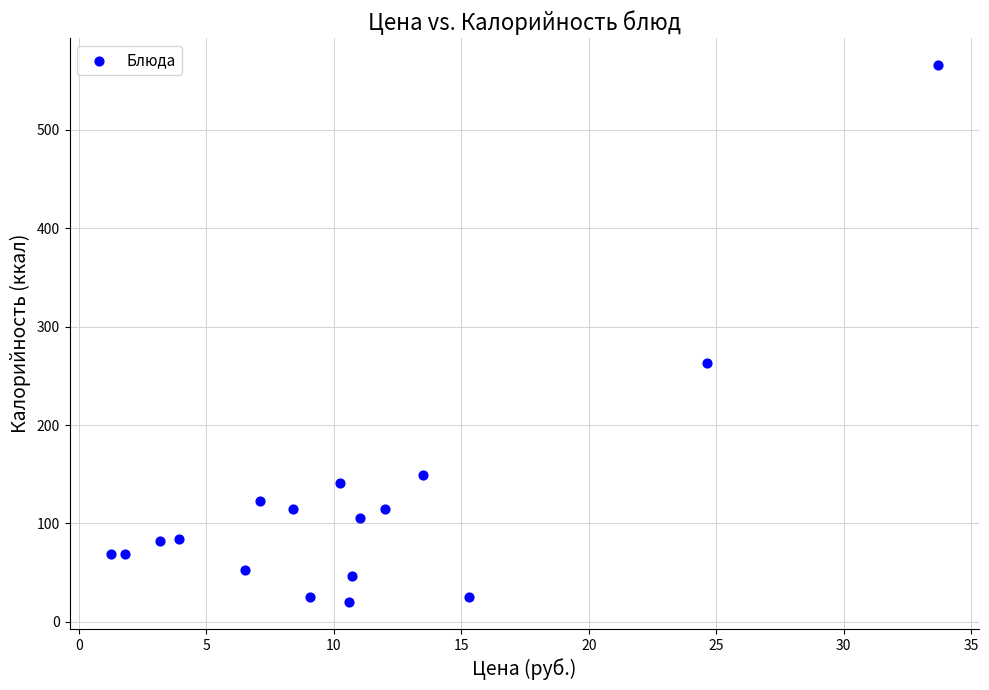

What Y value in the scatter plot is closest to 293?

262.7